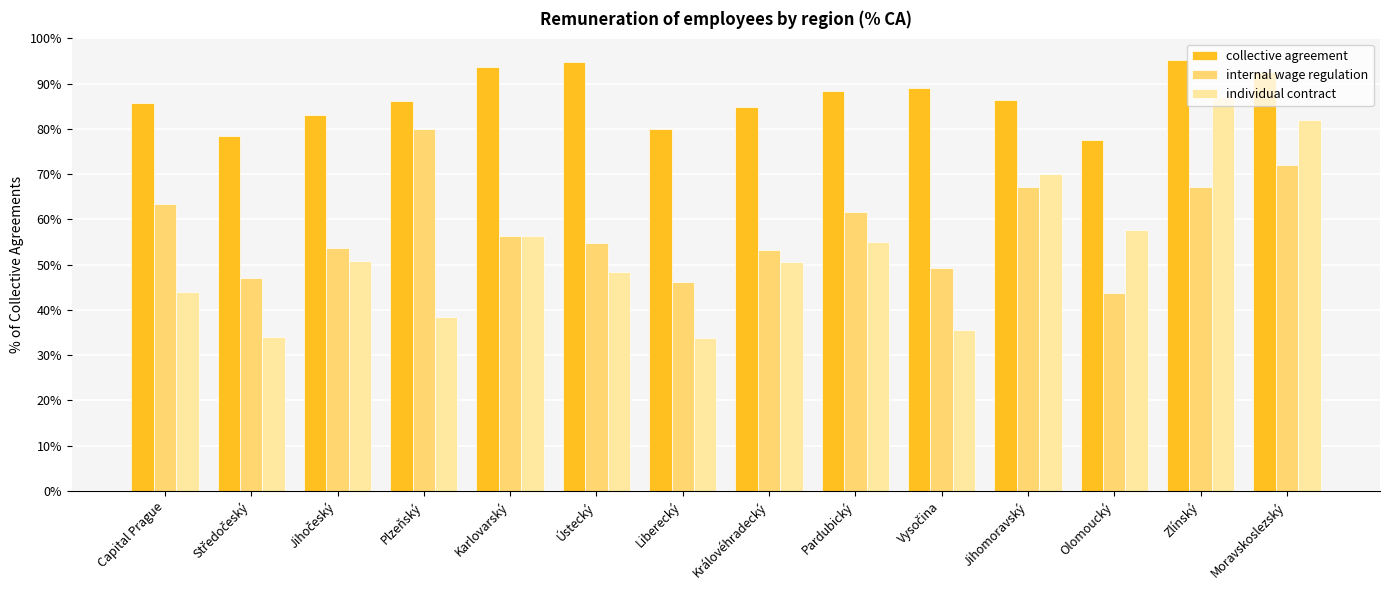

How many values in the individual contract series are below 50?

6